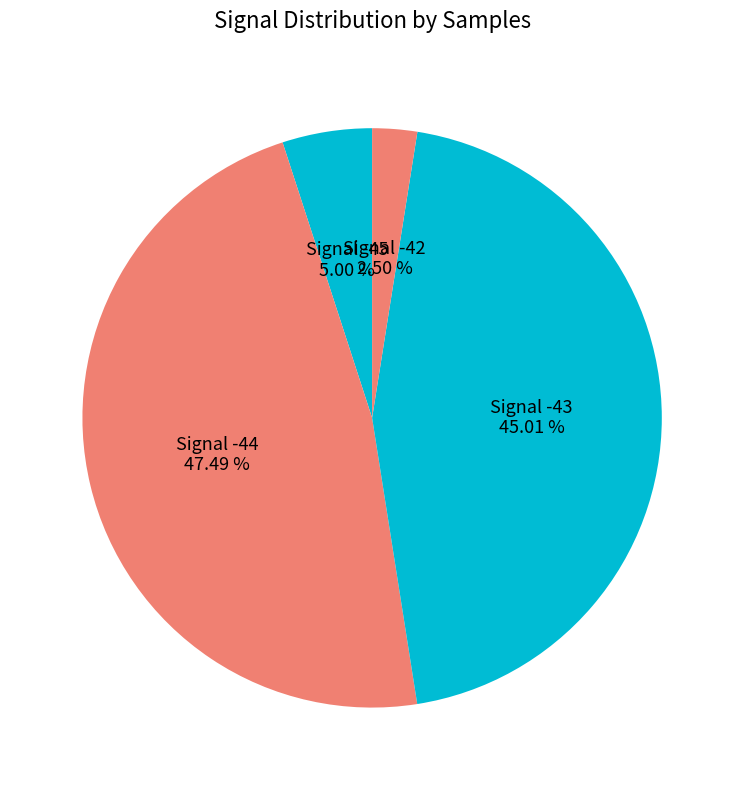

Do Signal -42 and Signal -43 together represent more than half of the pie?

No